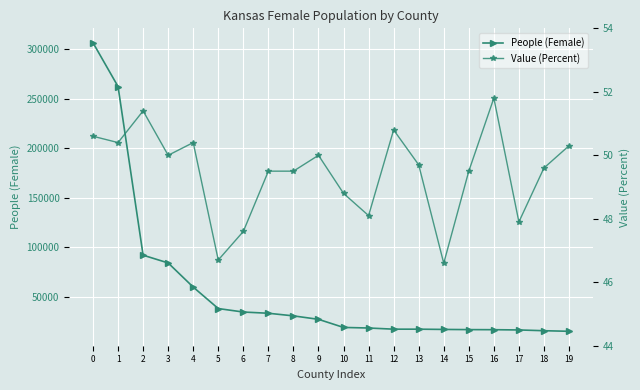

Which series has the largest total across all categories?

People (Female)